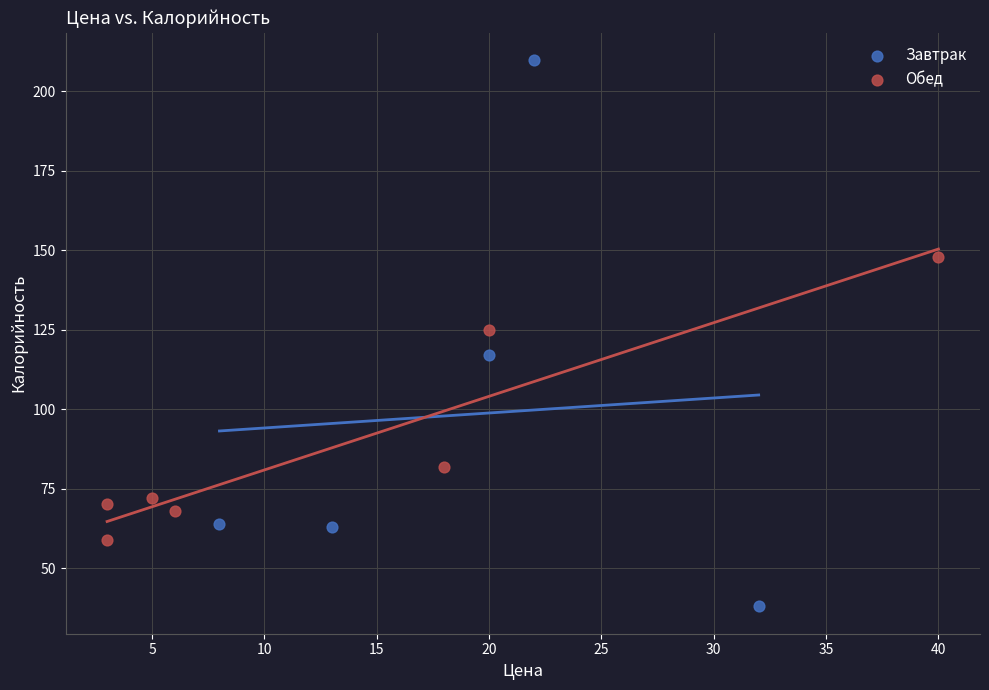

Which series contains the highest Y value?

Завтрак